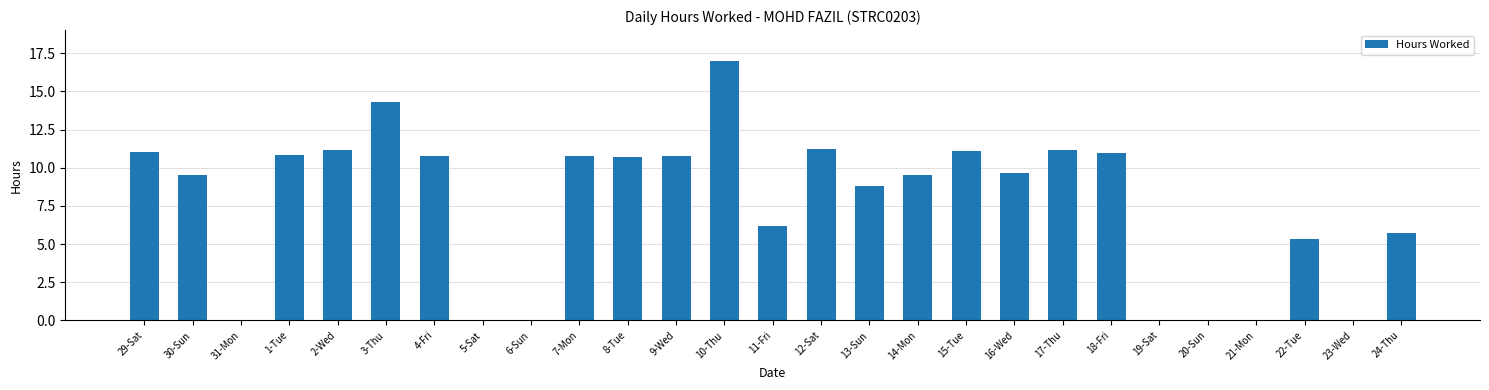

The value at 15-Tue is 3.1. True or false?

False